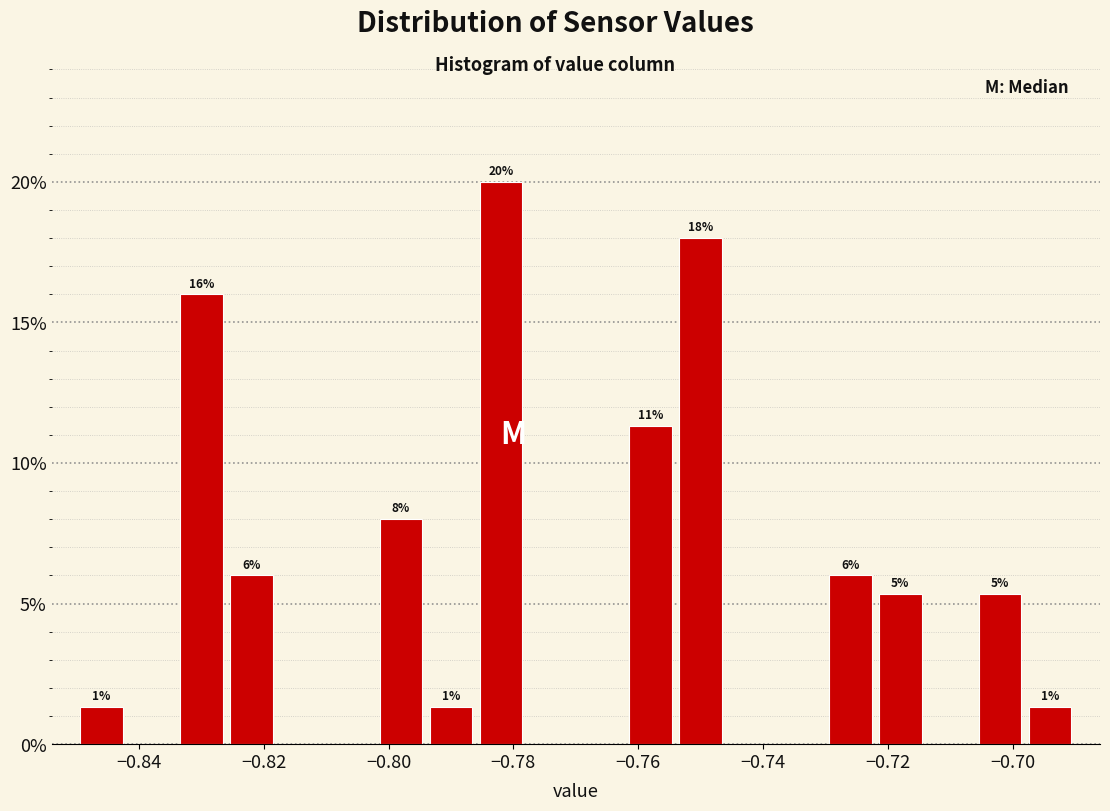

Over which range of the x-axis is the bar tallest?

-0.786 to -0.778